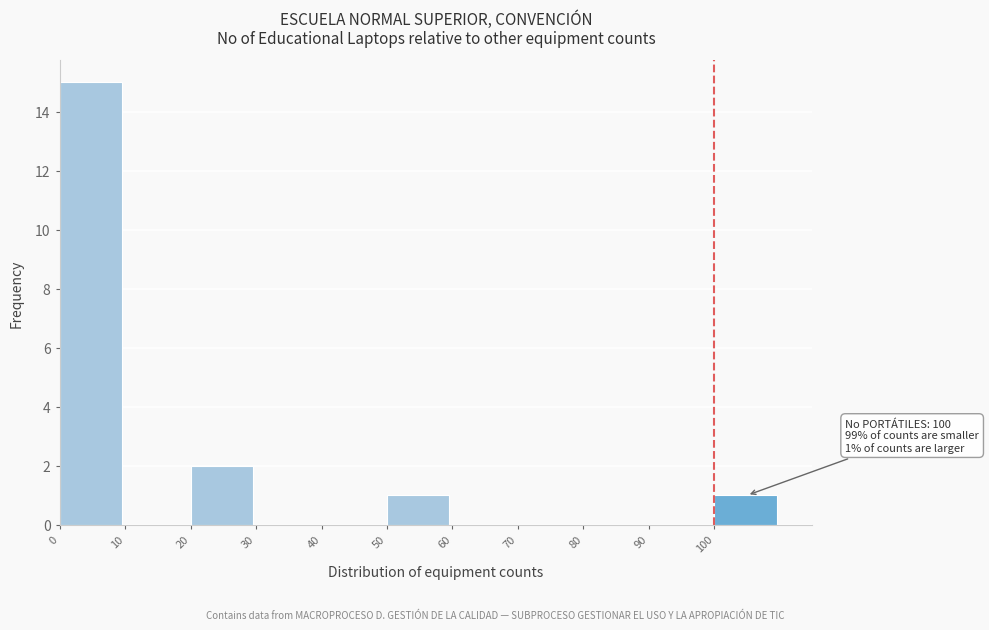

Over which range of the x-axis is the bar tallest?

0 to 10